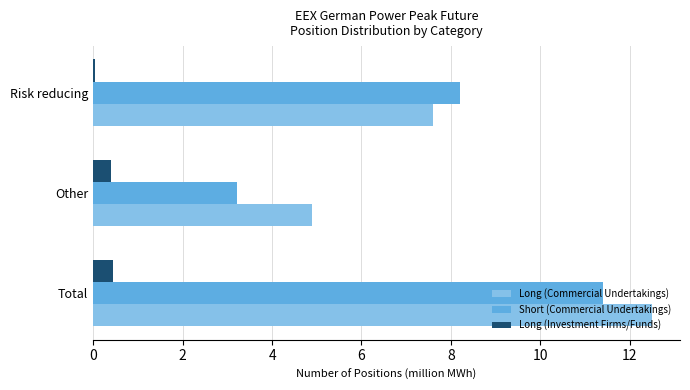

What is the sum of all Long (Investment Firms/Funds) values?

0.9